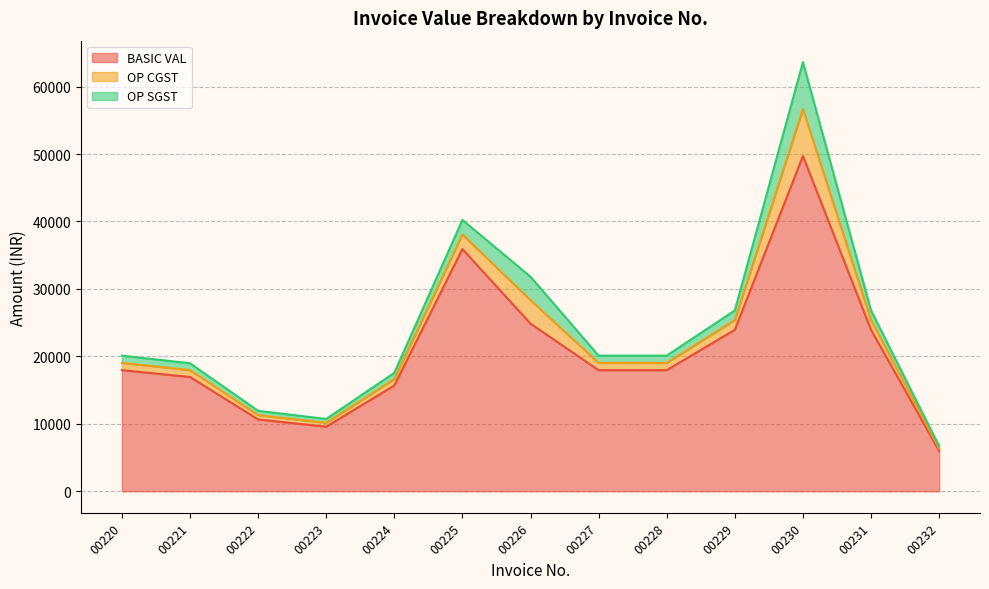

Between 00223 and 00232, which series saw the biggest shift?

BASIC VAL